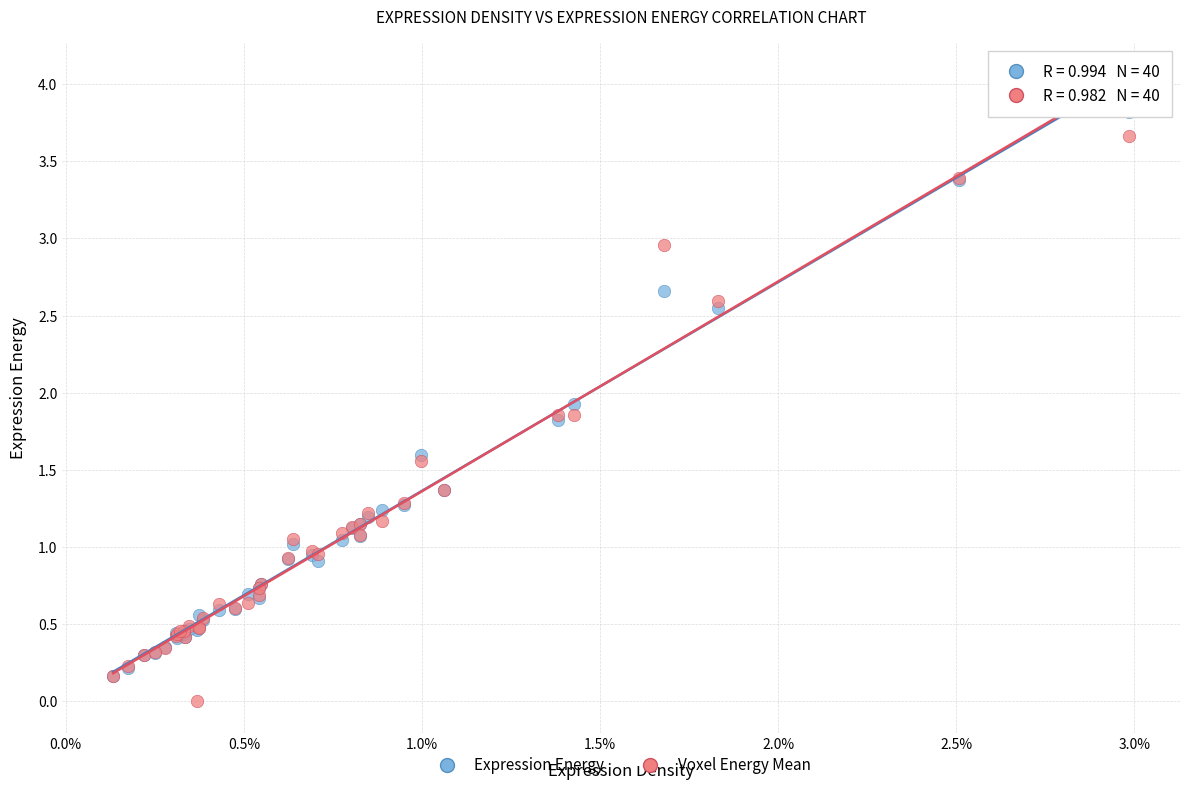

What are all the series names shown in the legend?

Expression Energy, Voxel Energy Mean